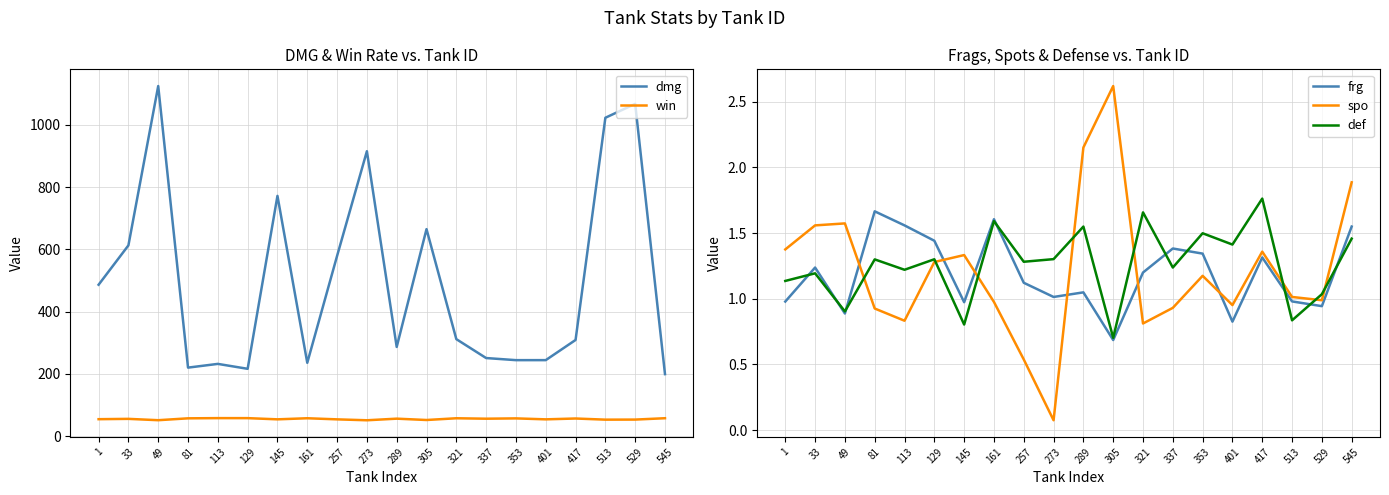

What is the value of the win point at the 14th from the left?

56.5